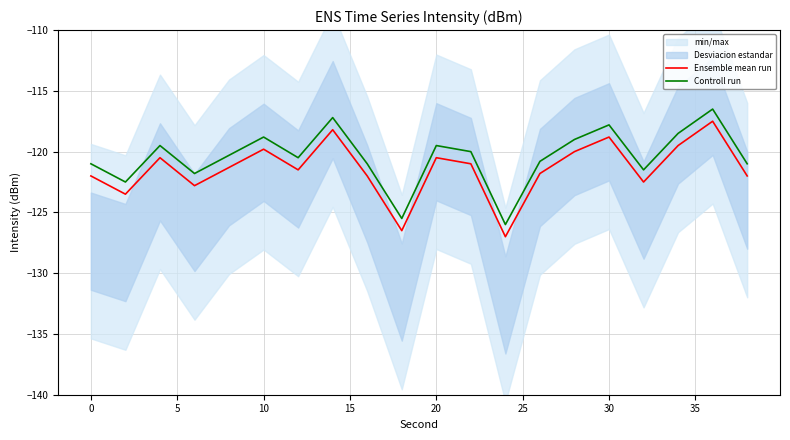

Read the Controll run value at 30.

-117.8